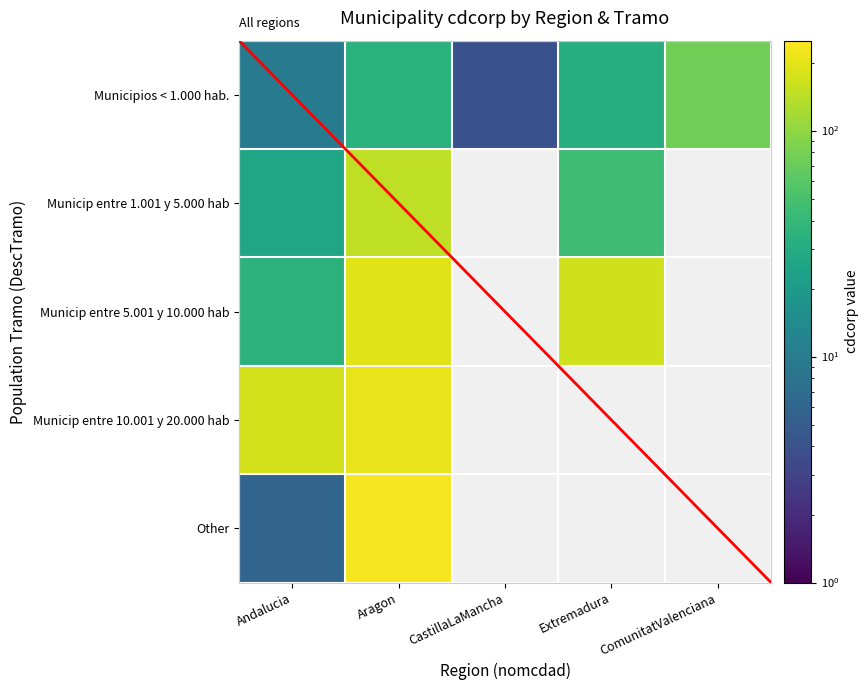

How many data points does each series have?

5